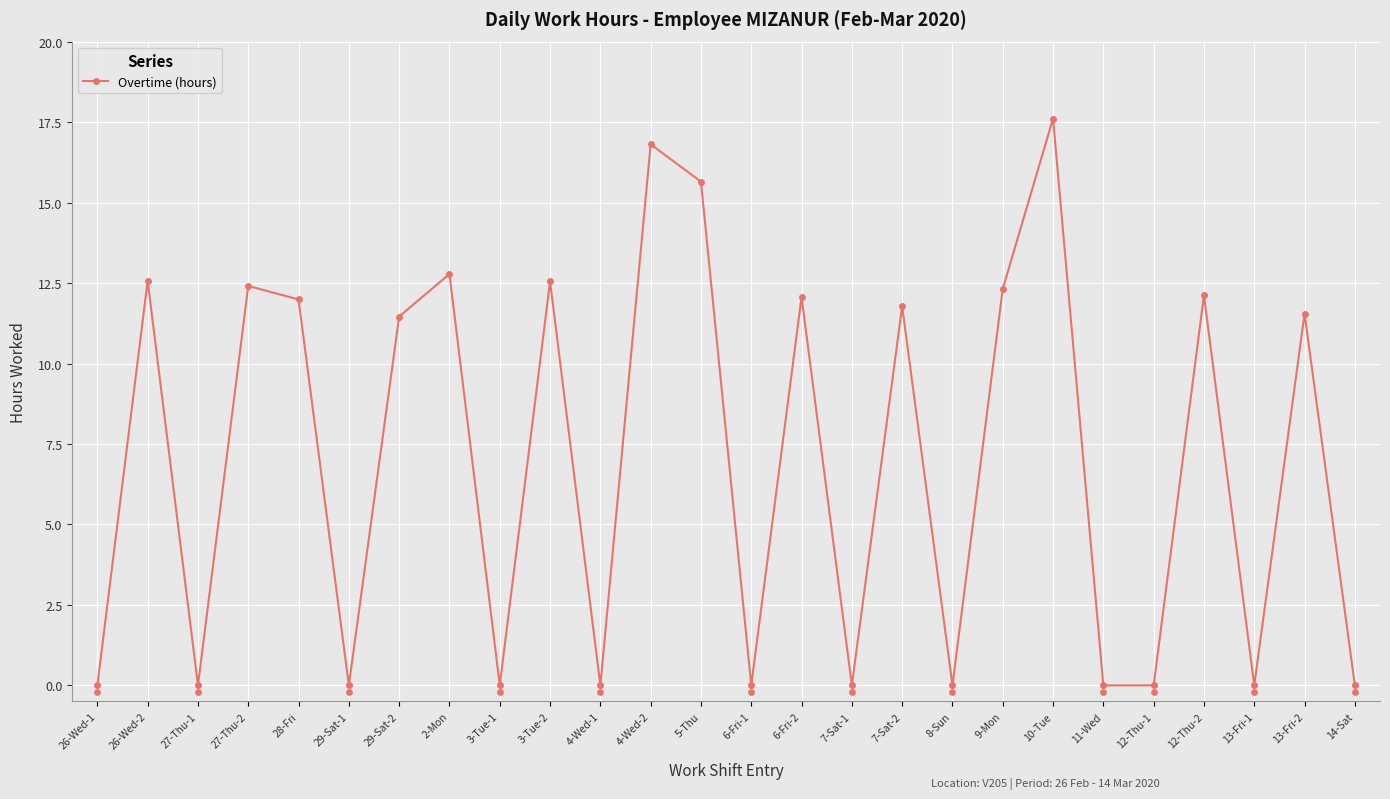

Which has a higher value, 11-Wed or 29-Sat-2?

29-Sat-2